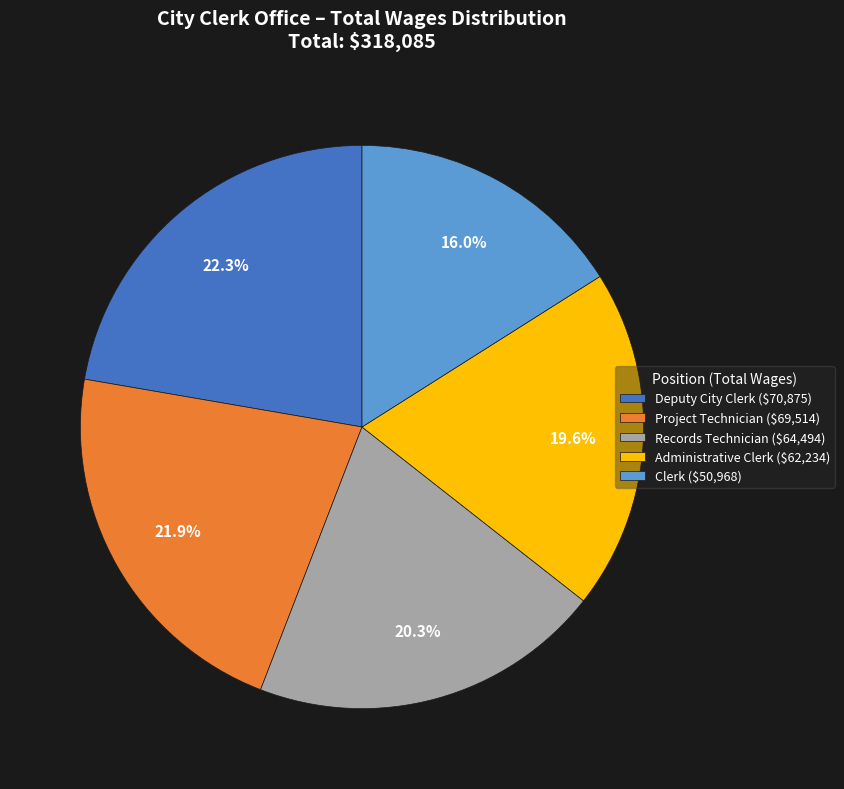

How much of the chart is everything except Records Technician ($64,494)?

79.7%